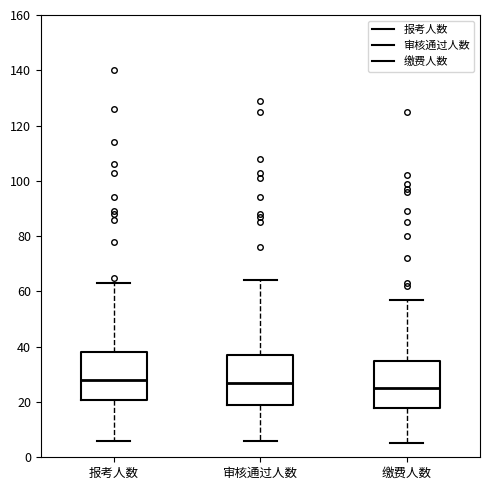

Reading left to right, transcribe this box plot: for each box, give where its median line is, the range the box spans, and where its two whiskers end, as read against the y-axis. The values are not printed on the chart, so give them approximately, as read against the axis.

报考人数: median 28, box 20 to 38, whiskers 6 to 64
审核通过人数: median 28, box 20 to 38, whiskers 6 to 64
缴费人数: median 26, box 18 to 36, whiskers 6 to 58